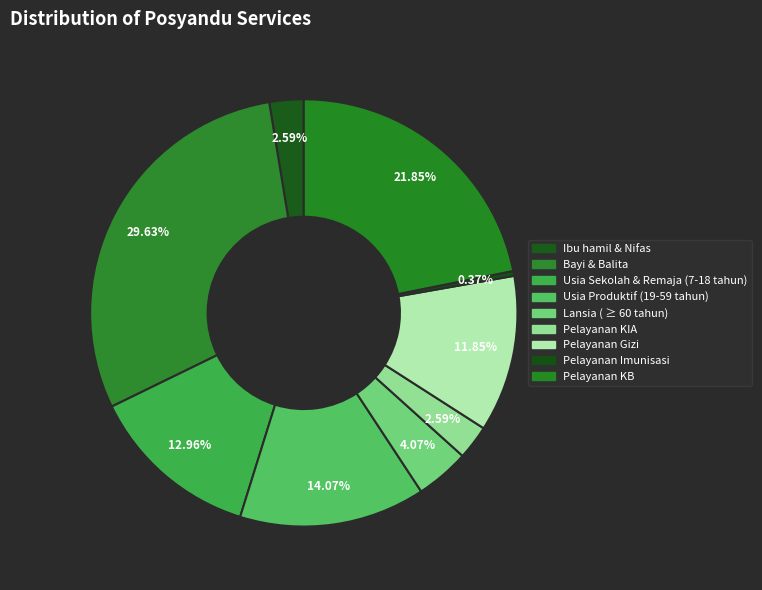

Does any single category account for the majority?

No